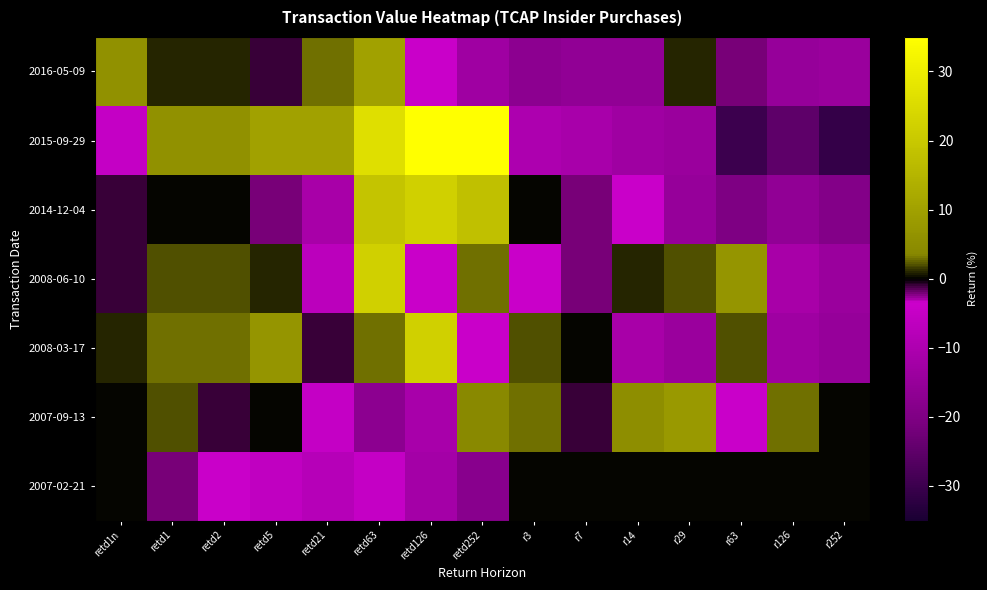

Which series has the largest range (max minus min)?

2015-09-29